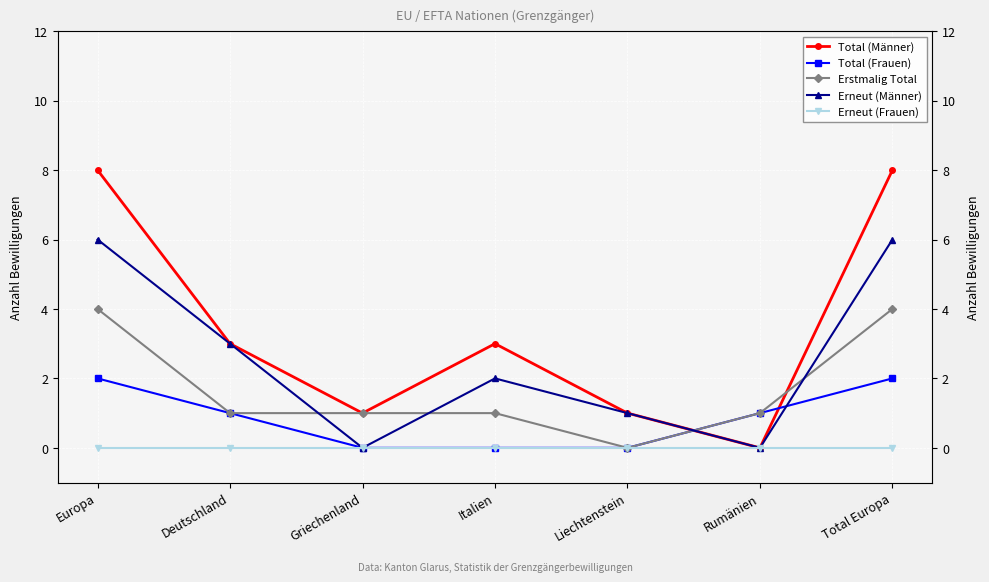

The value of Total (Frauen) at Deutschland is 1. True or false?

False